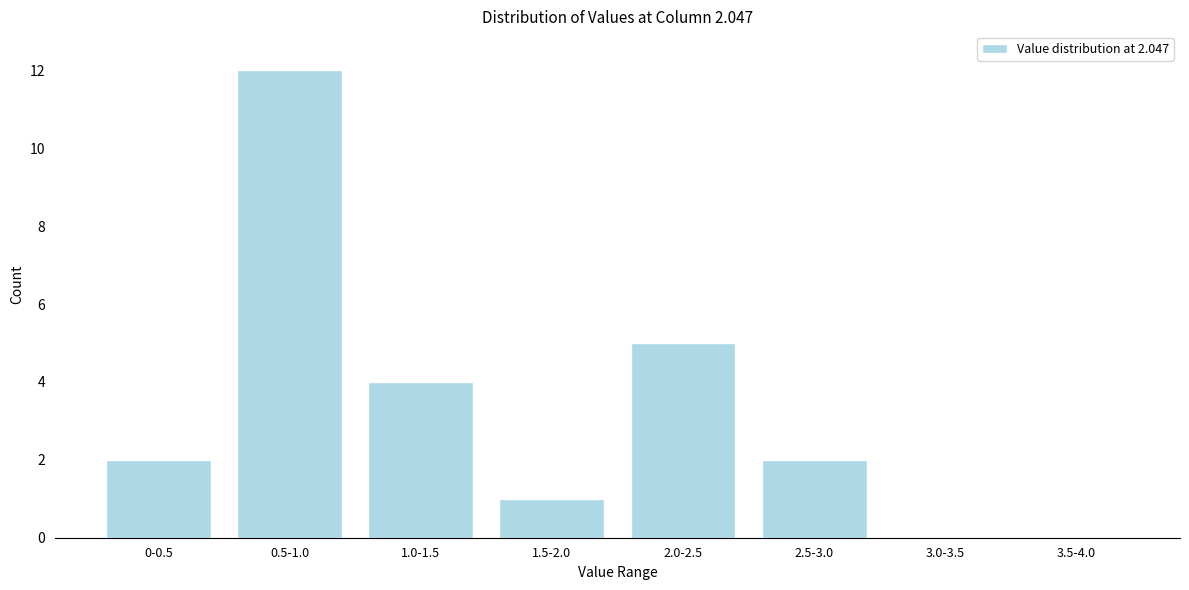

Reading left to right, transcribe all the data shown in this chart.

0-0.5=2	0.5-1.0=12	1.0-1.5=4	1.5-2.0=1	2.0-2.5=5	2.5-3.0=2	3.0-3.5=0	3.5-4.0=0